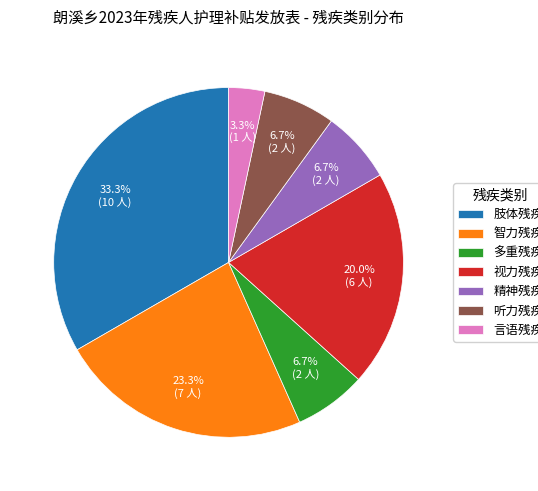

To the nearest percent, what portion does 言语残疾 represent?

3%